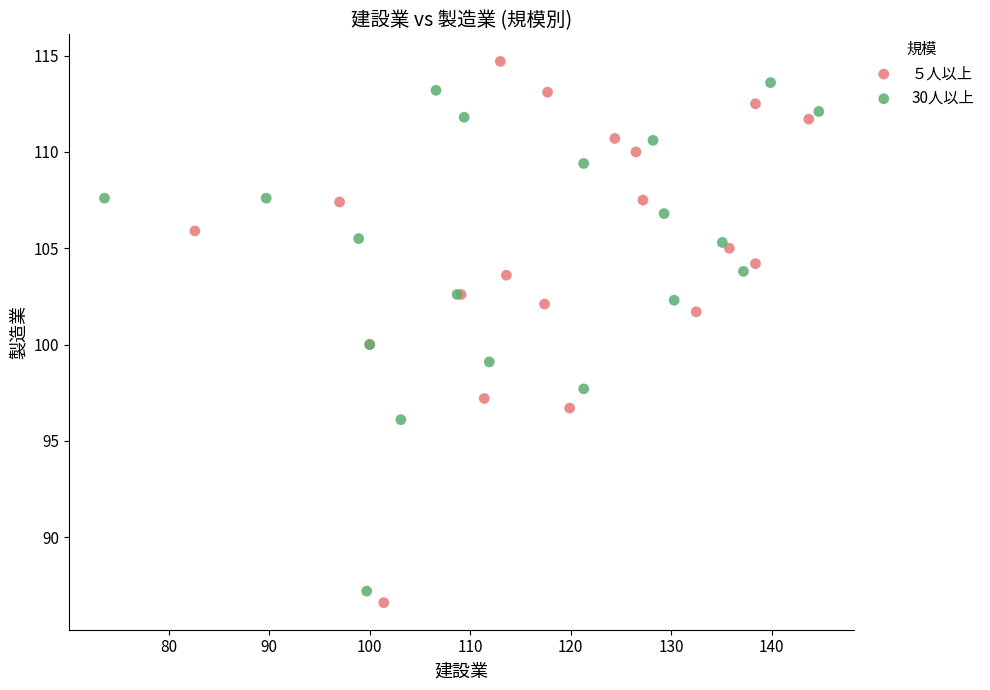

What are all the series names shown in the legend?

５人以上, 30人以上